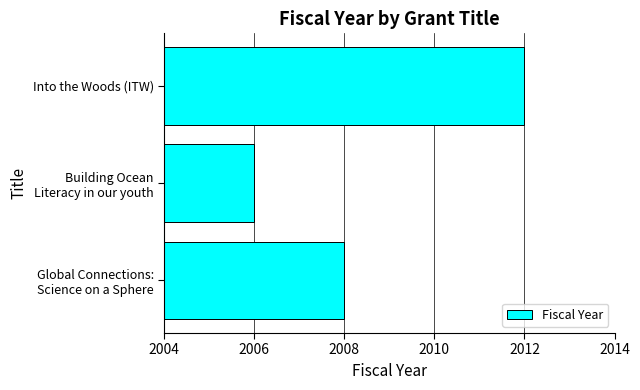

What is the minimum value shown in the chart?

2006